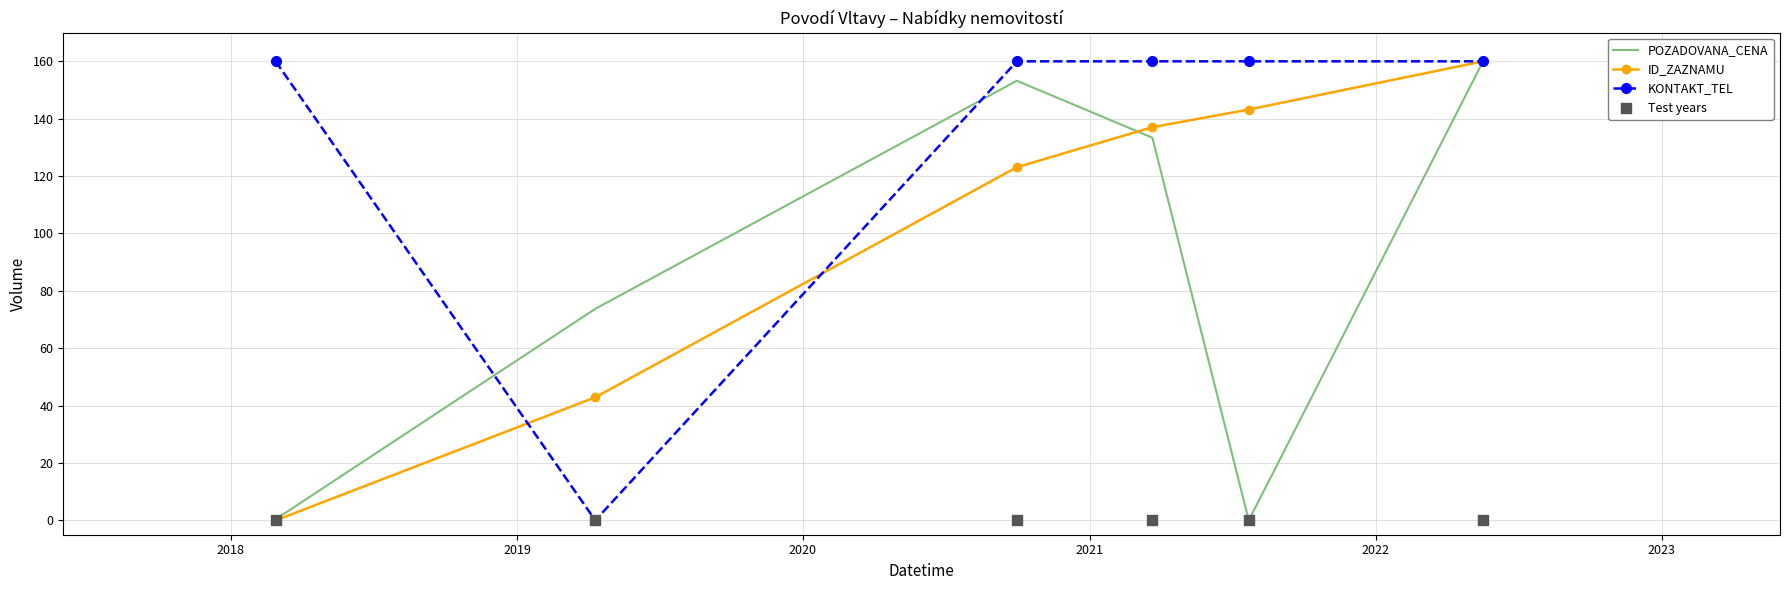

Which series has the largest total across all categories?

KONTAKT_TEL